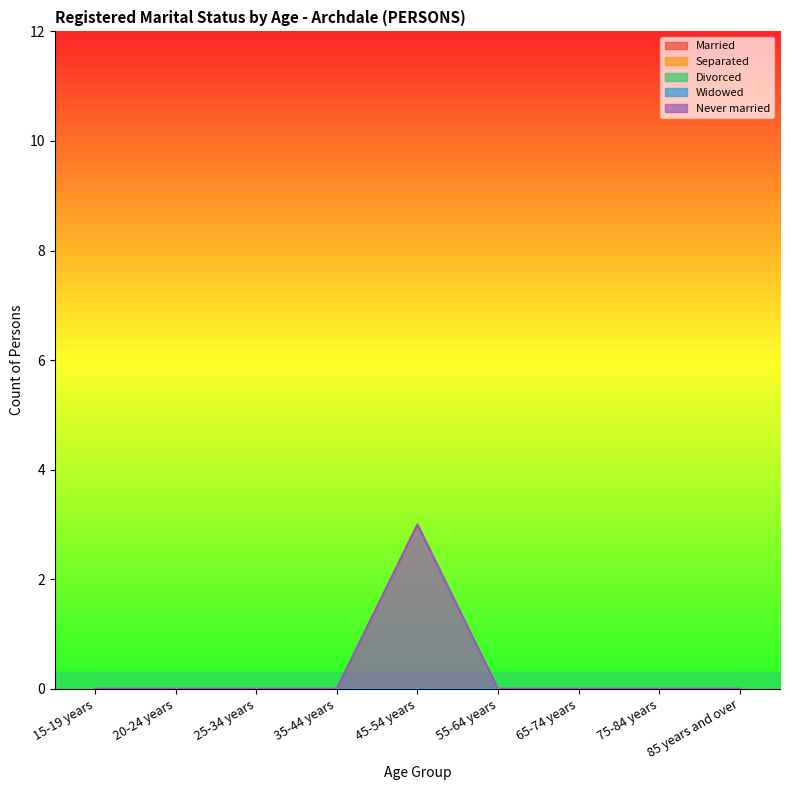

At which category is the sum across all series the highest?

45-54 years